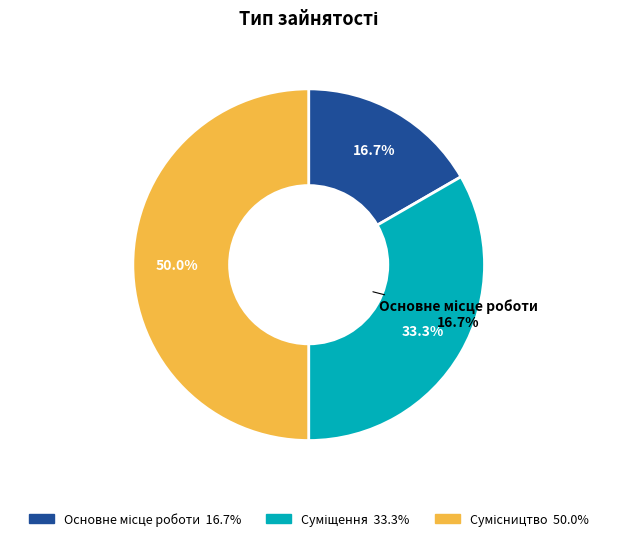

What is the change in value from Суміщення to Сумісництво?

+1